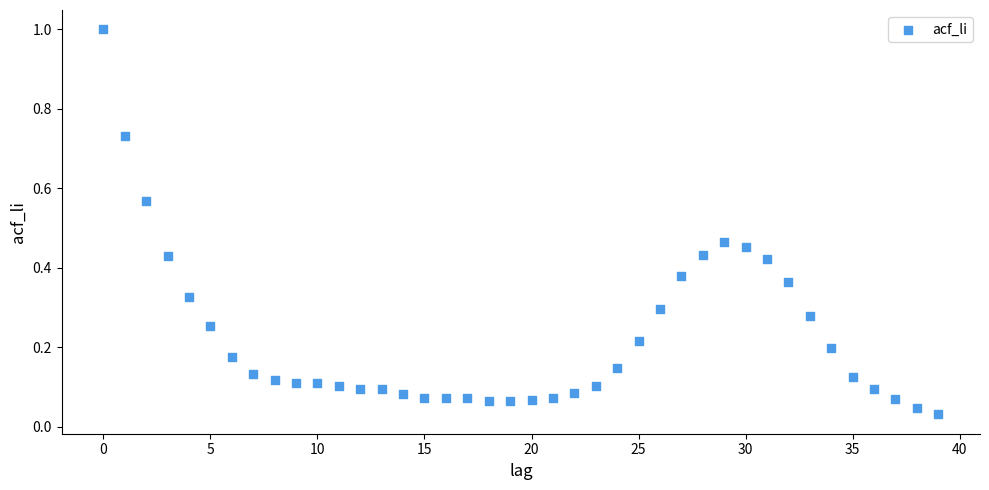

What is the range of Y values (max minus min)?

1.0